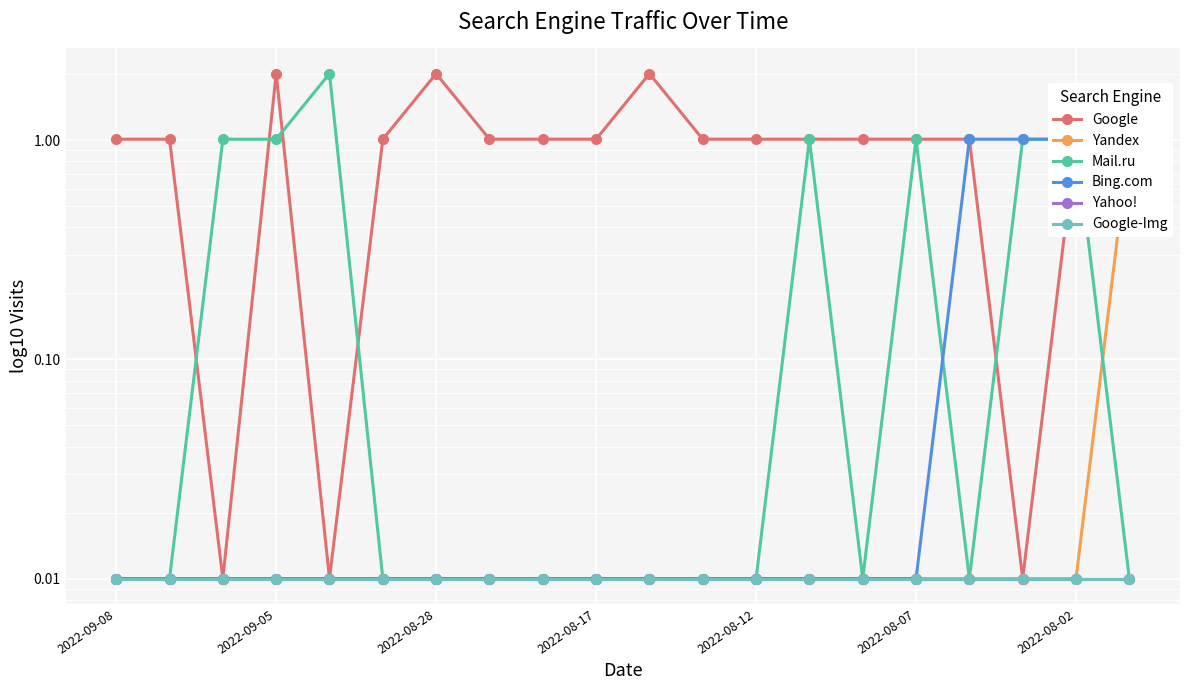

Reading right to left, list all the values displayed in this chart.

Google: 1.0	1.0	0.0	1.0	1.0	1.0	1.0	1.0	1.0	2.0	1.0	1.0	1.0	2.0	1.0	0.0	2.0	0.0	1.0	1.0
Yandex: 1.0	0.0	0.0	0.0	0.0	0.0	0.0	0.0	0.0	0.0	0.0	0.0	0.0	0.0	0.0	0.0	0.0	0.0	0.0	0.0
Mail.ru: 0.0	1.0	1.0	0.0	1.0	0.0	1.0	0.0	0.0	0.0	0.0	0.0	0.0	0.0	0.0	2.0	1.0	1.0	0.0	0.0
Bing.com: 1.0	1.0	1.0	1.0	0.0	0.0	0.0	0.0	0.0	0.0	0.0	0.0	0.0	0.0	0.0	0.0	0.0	0.0	0.0	0.0
Yahoo!: 0.0	0.0	0.0	0.0	0.0	0.0	0.0	0.0	0.0	0.0	0.0	0.0	0.0	0.0	0.0	0.0	0.0	0.0	0.0	0.0
Google-Img: 0.0	0.0	0.0	0.0	0.0	0.0	0.0	0.0	0.0	0.0	0.0	0.0	0.0	0.0	0.0	0.0	0.0	0.0	0.0	0.0